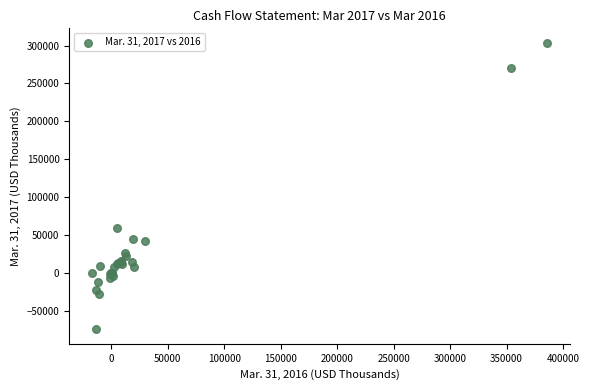

What Y value in the scatter plot is closest to 114391?

59569